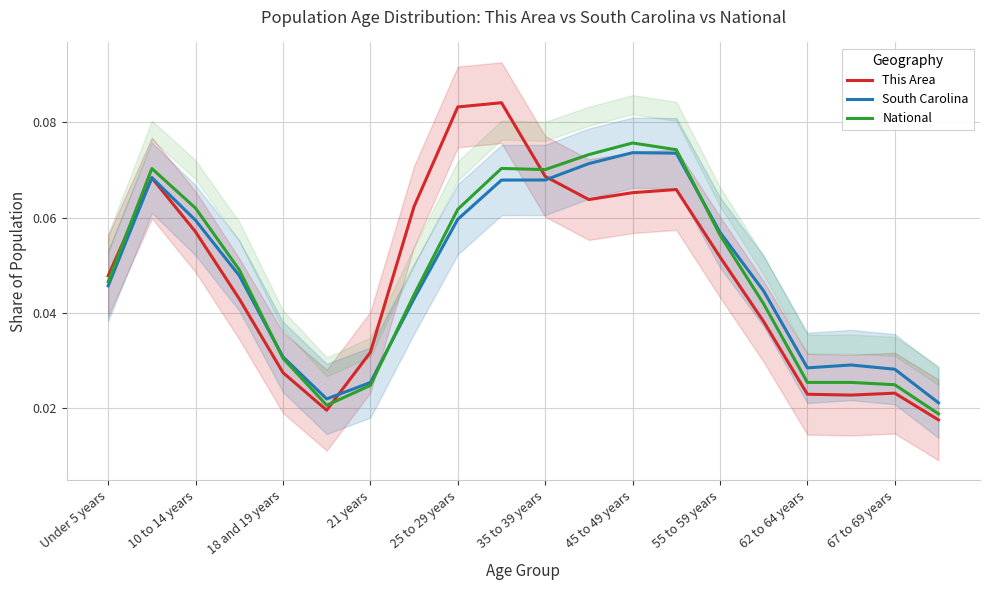

Which category has the lowest value across all series?

19